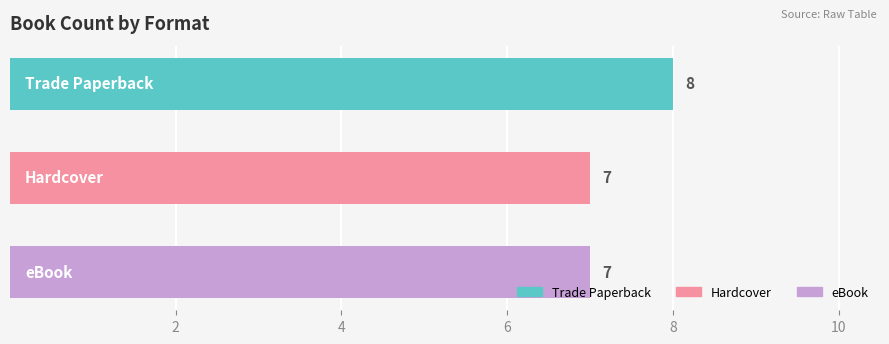

What is the maximum value shown in the chart?

8